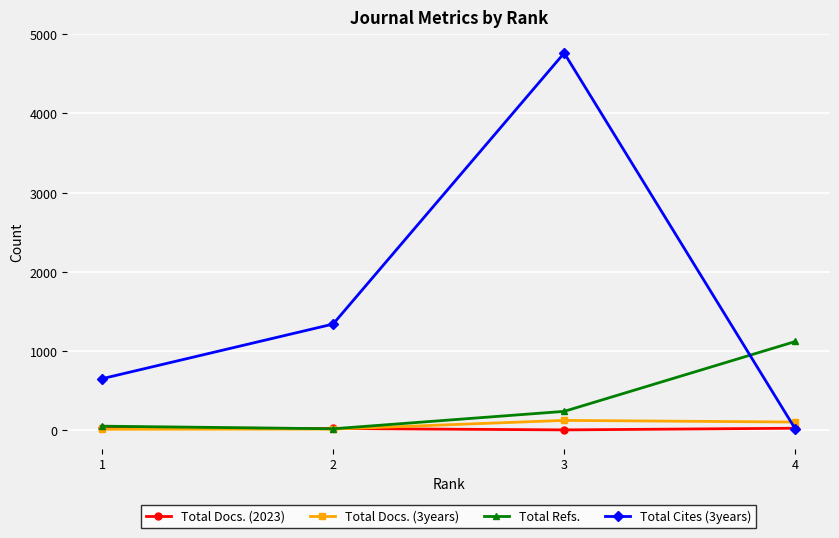

What is the maximum value for Total Cites (3years)?

4763